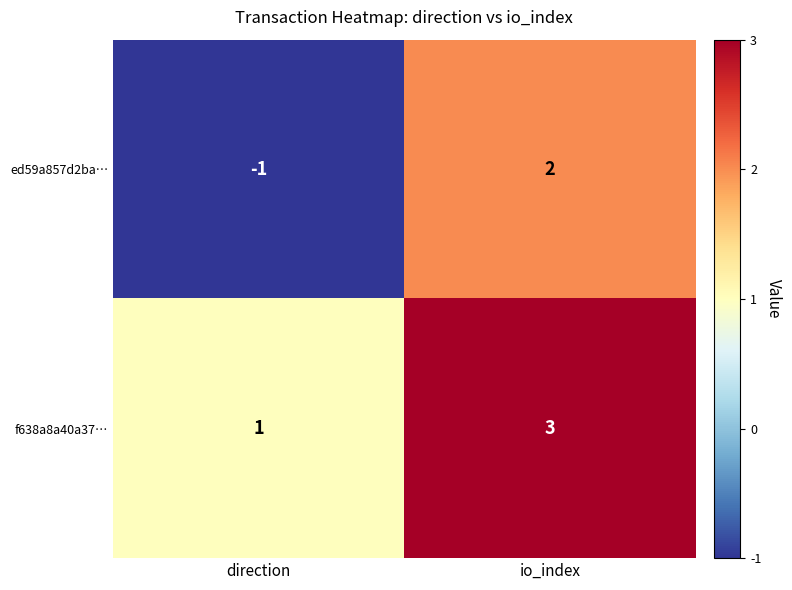

Reading left to right, list all the values displayed in this chart.

ed59a857d2ba…: -1	2
f638a8a40a37…: 1	3